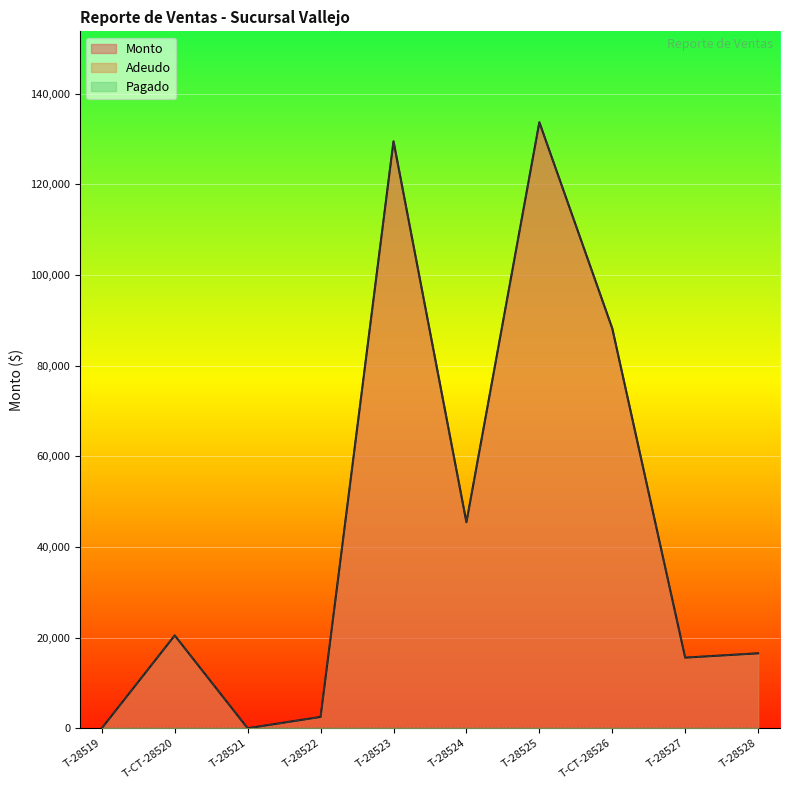

True or false: Adeudo and Monto intersect in this chart.

False